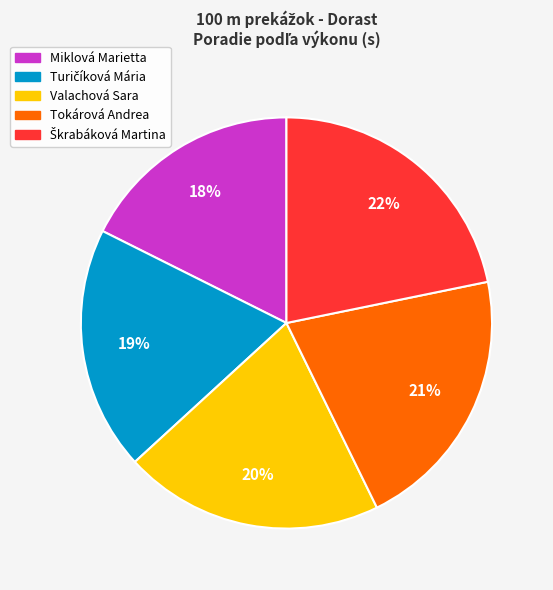

To the nearest percent, what percentage of the pie is Tokárová Andrea?

21%